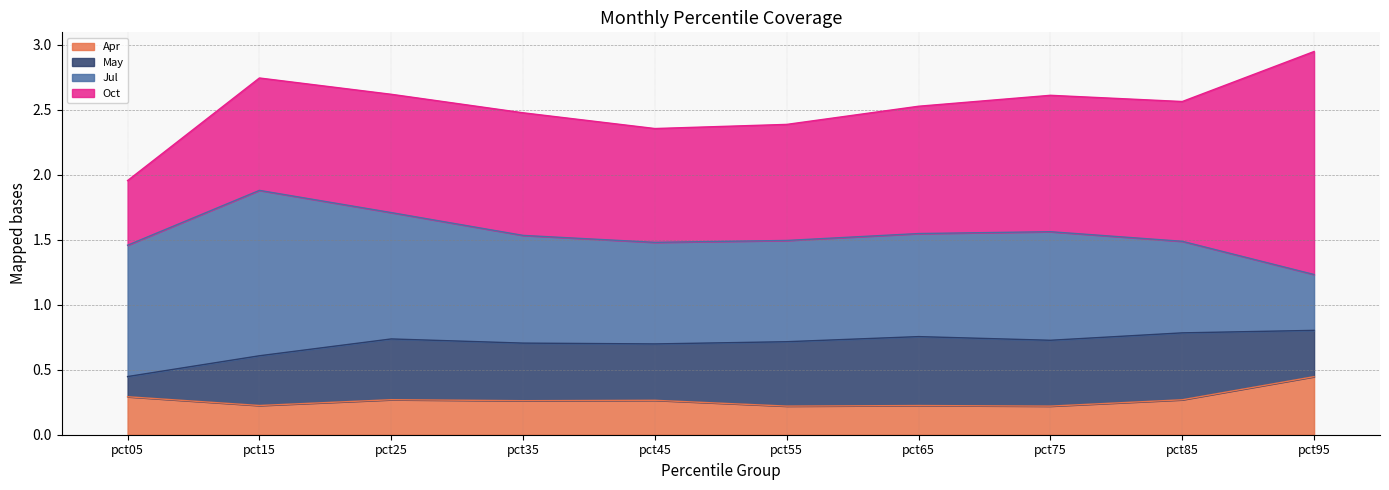

Where is the first local maximum for Apr?

pct25